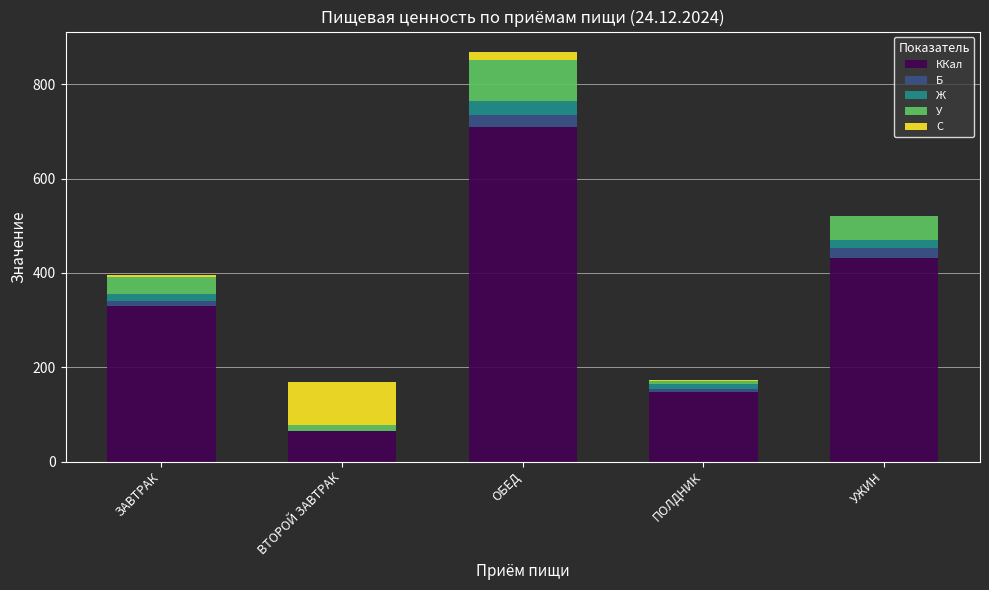

What is the highest value of the ККал series?

709.5